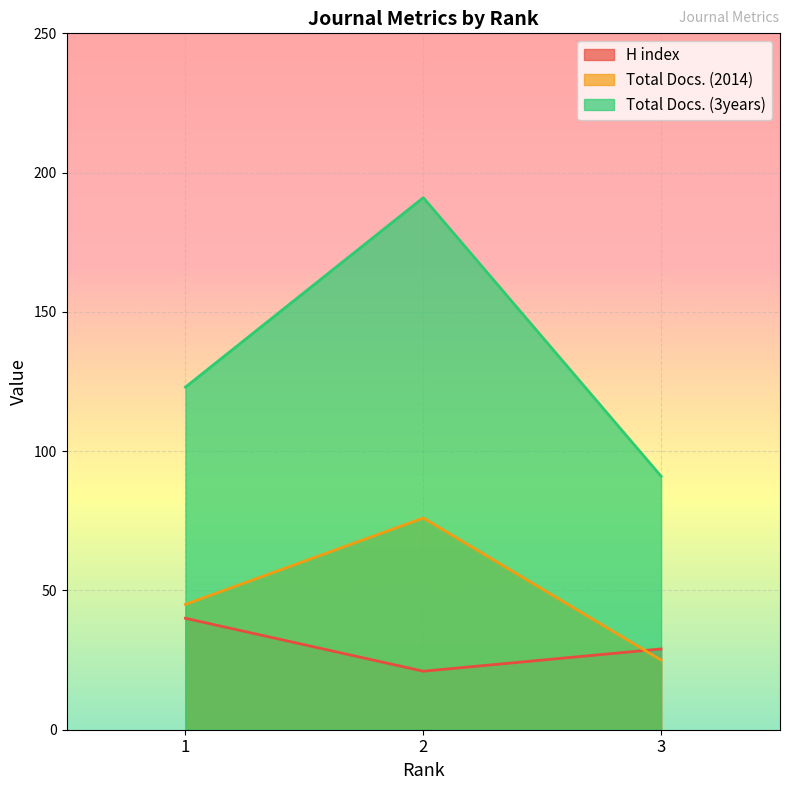

What is the greatest value displayed?

191